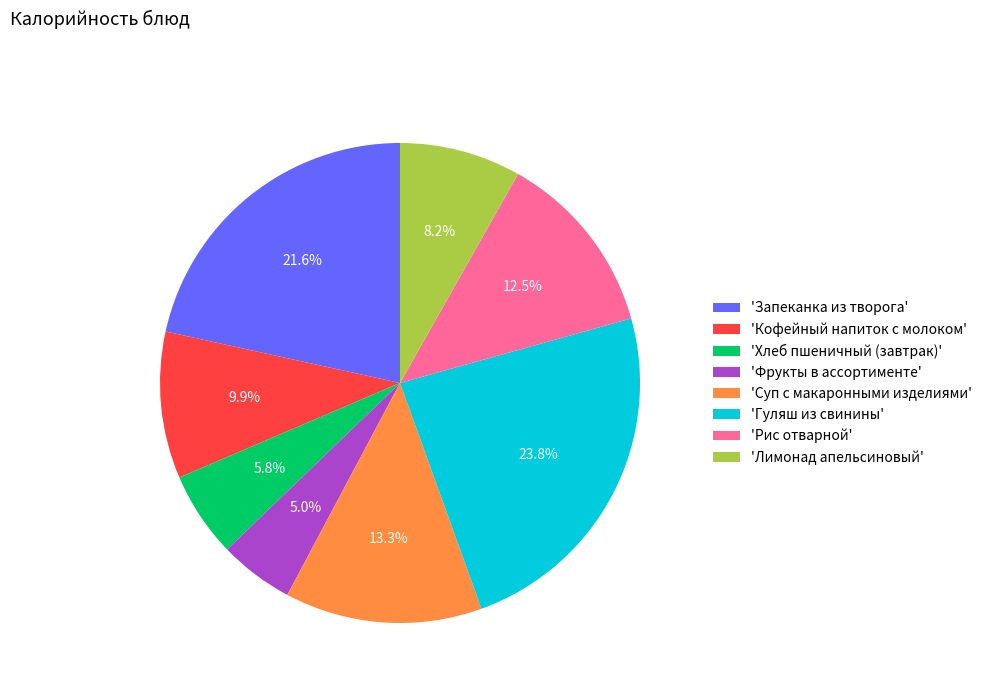

How many segments does this pie chart have?

8